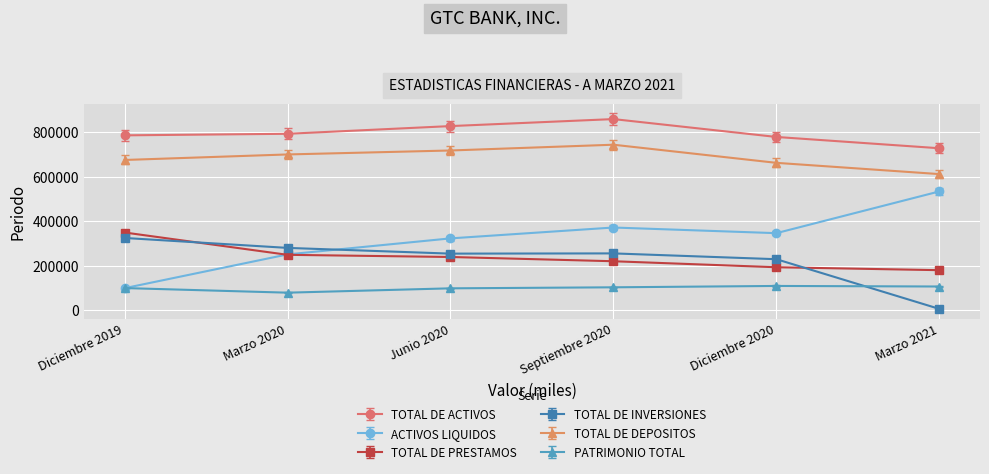

What is the smallest value displayed?

6111.2